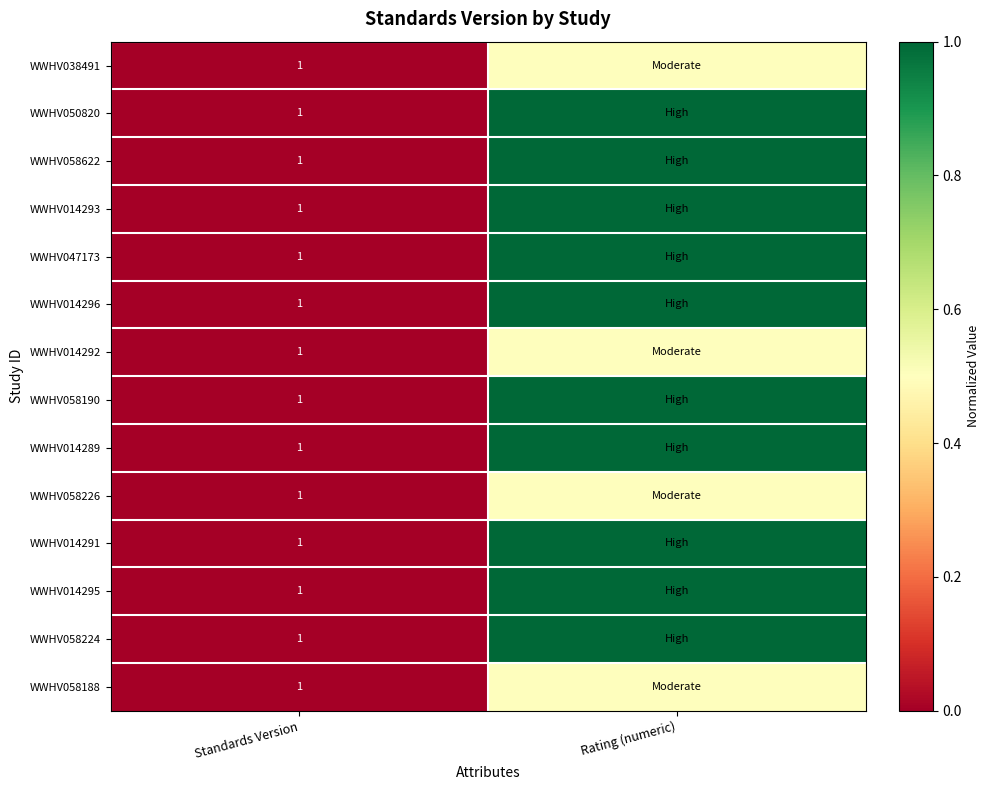

True or false: WWHV014291 has a value of 1.0 at Standards Version.

True